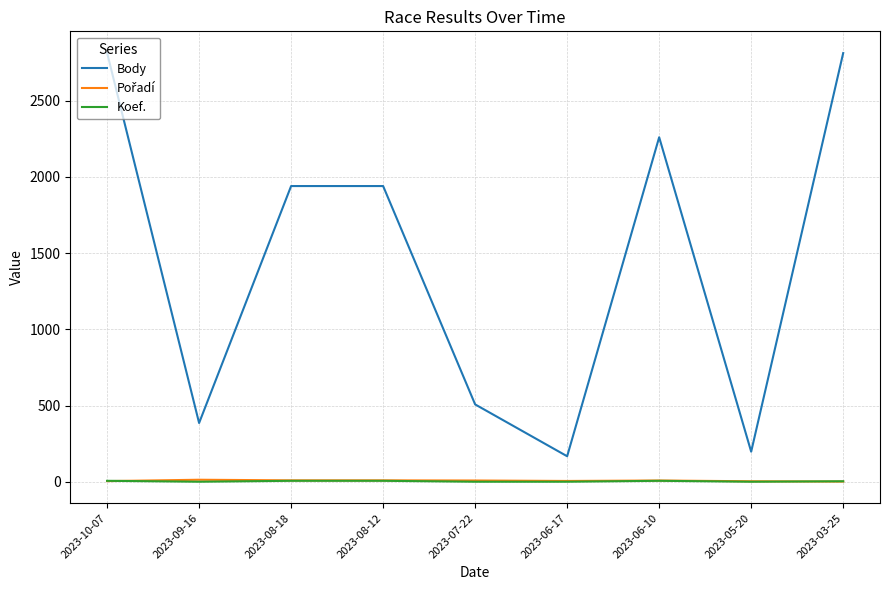

Which series has the largest range (max minus min)?

Body